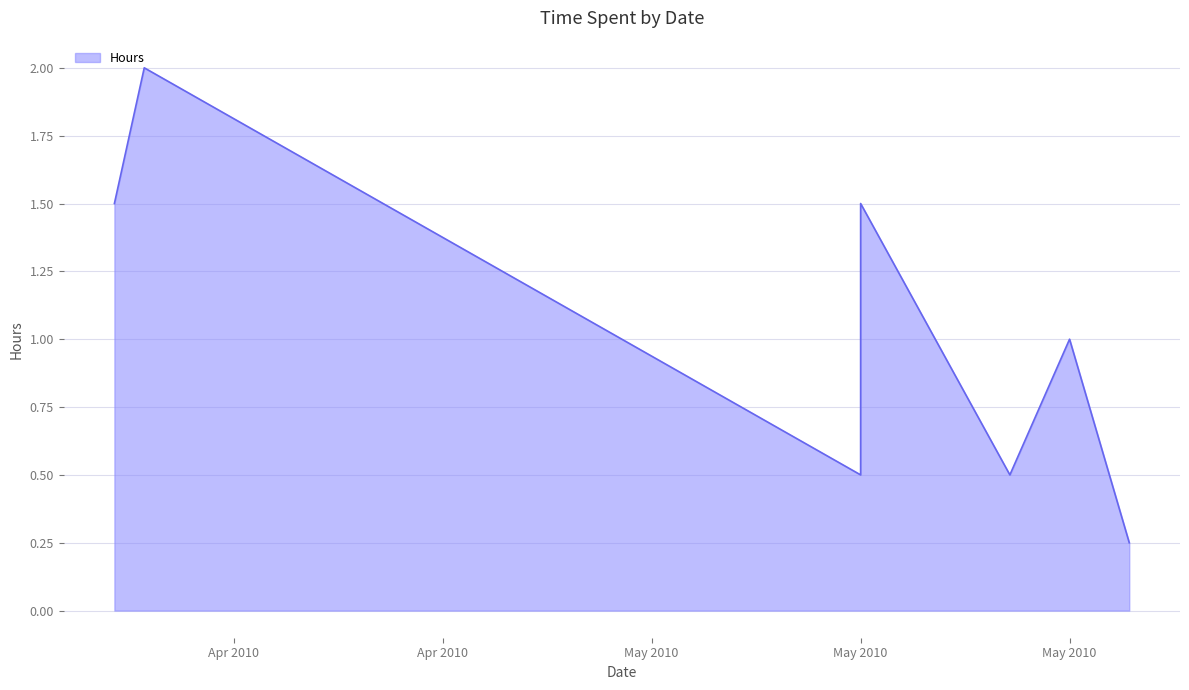

The value at May 2010 is 0.5. True or false?

True